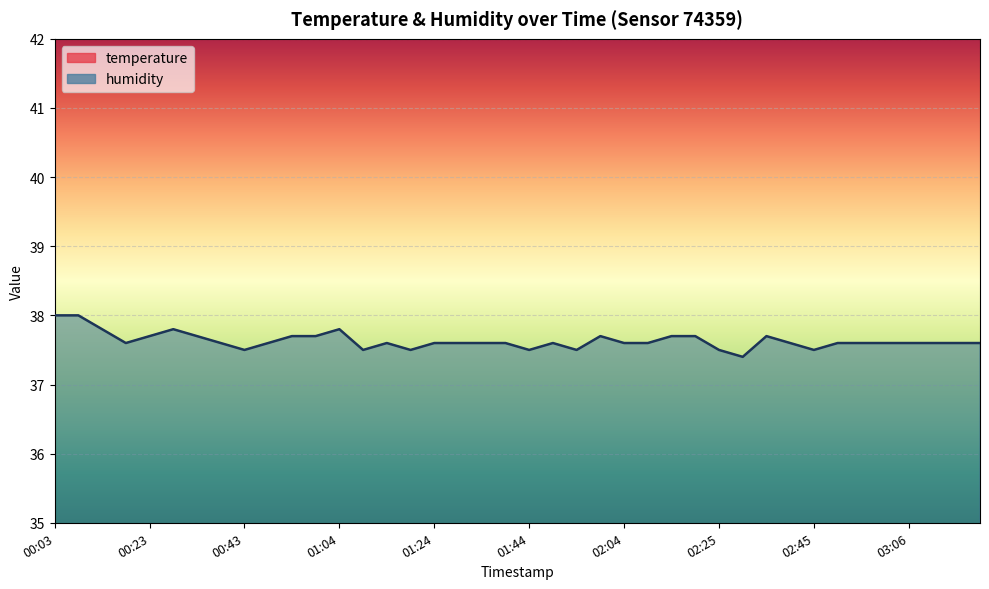

Which category has the lowest value across all series?

00:03